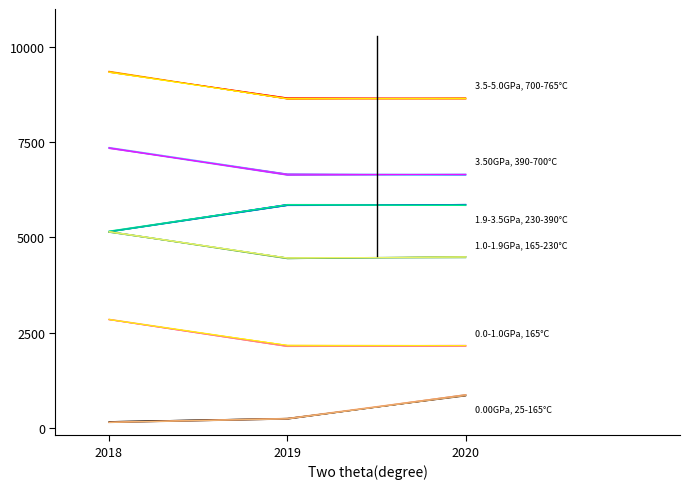

What is the sum of all 01 (ФКР 103) values?

20632.6